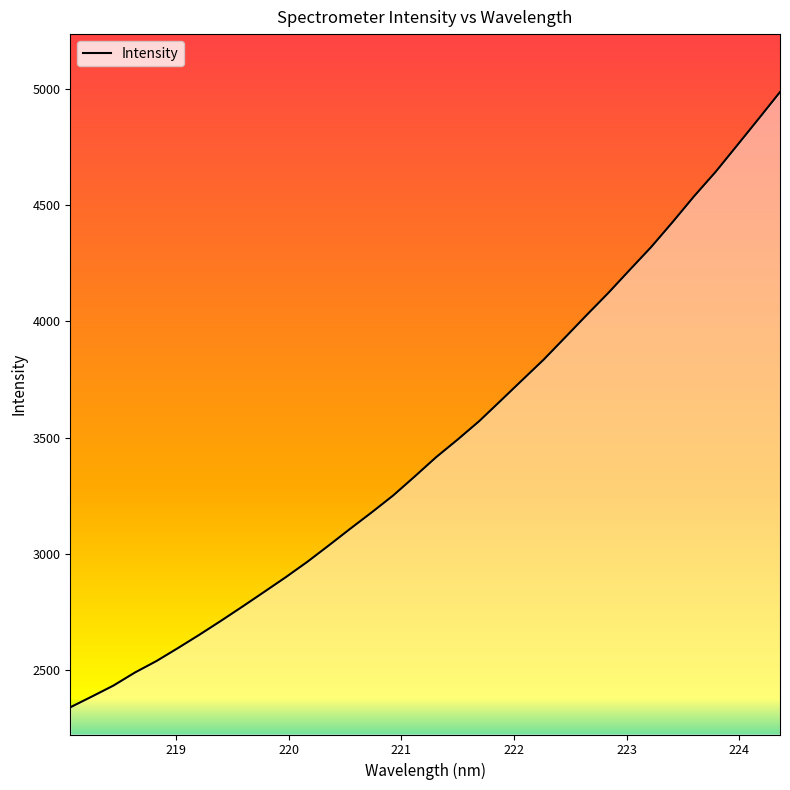

What is the difference between the maximum and minimum values?

2647.0